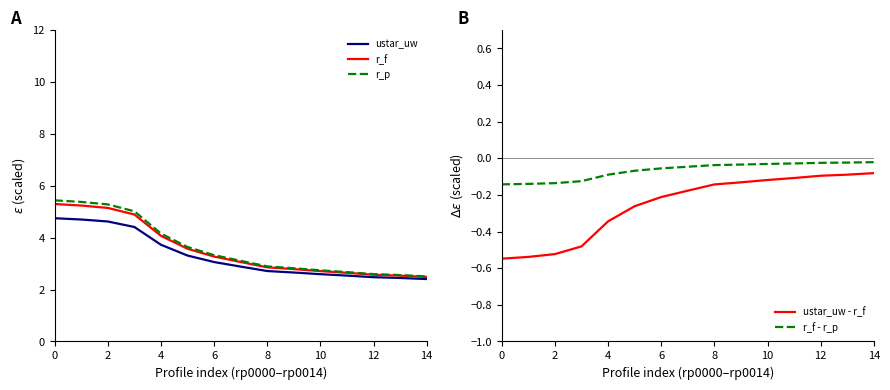

True or false: r_p has a value of 4.2 at 4.

True